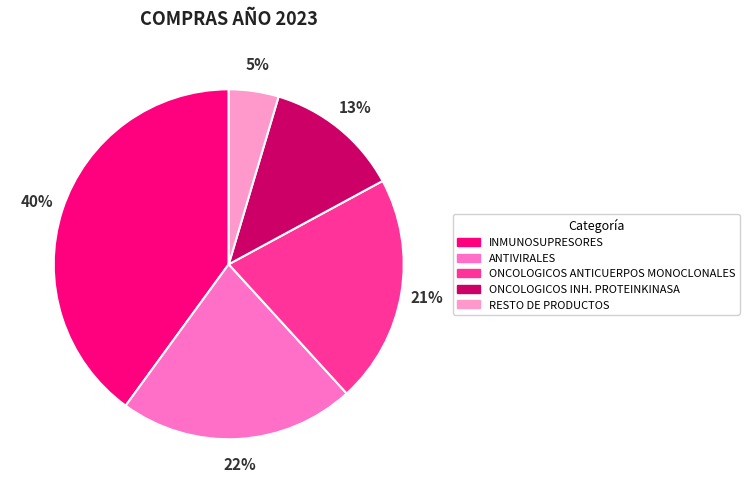

To the nearest percent, what portion does ONCOLOGICOS ANTICUERPOS MONOCLONALES represent?

21%